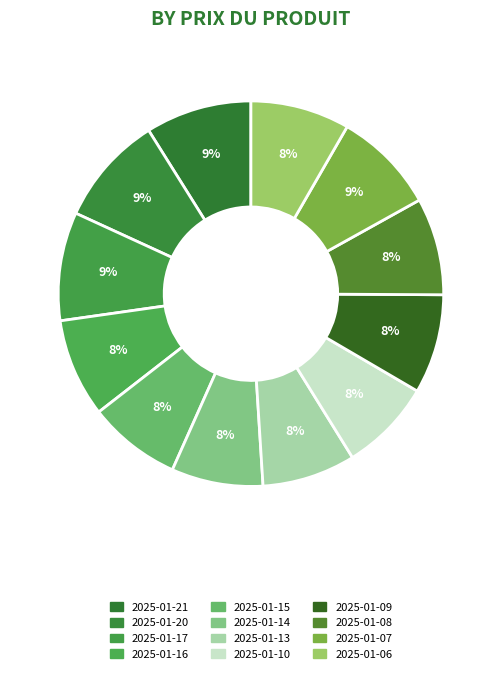

To the nearest percent, what is the combined percentage of 2025-01-21 and 2025-01-15?

17%